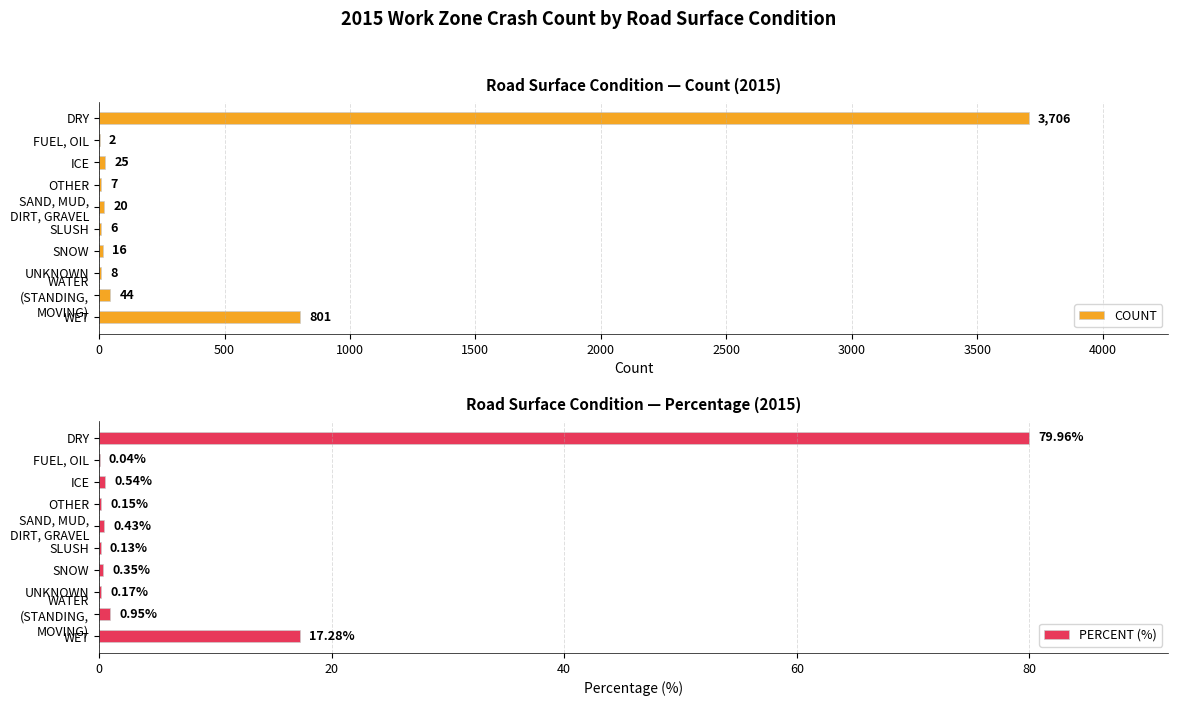

What is the difference between the second highest and minimum values in the PERCENT (%) series?

17.2